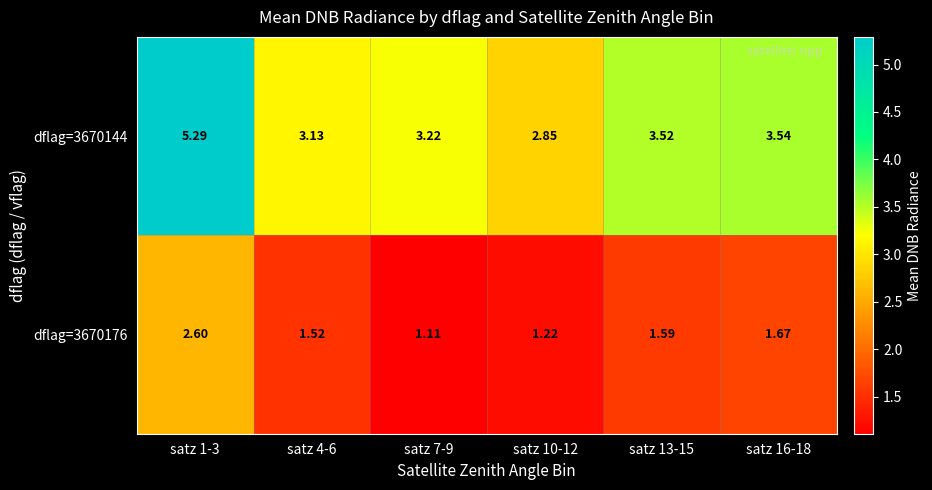

What is the greatest value displayed?

5.3